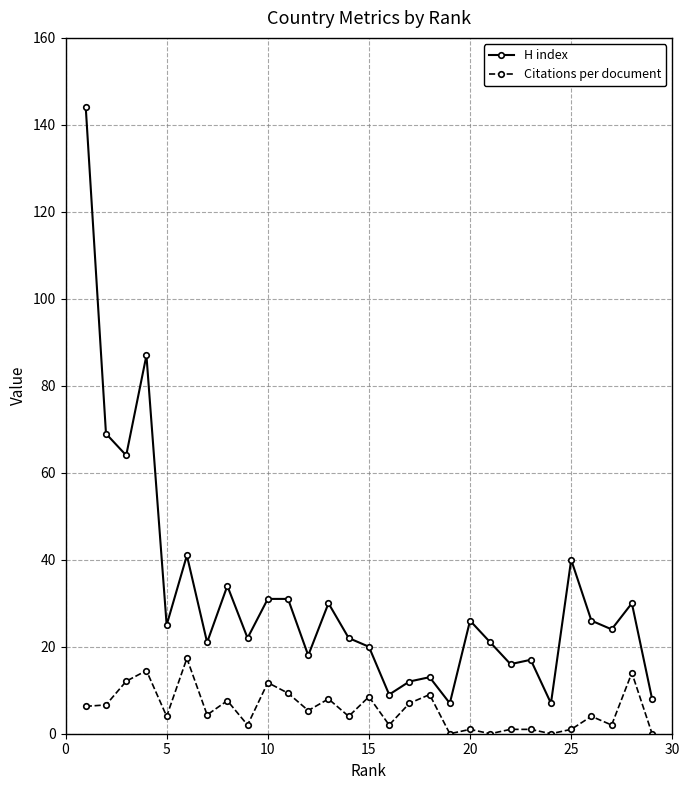

What is the greatest value displayed?

144.0